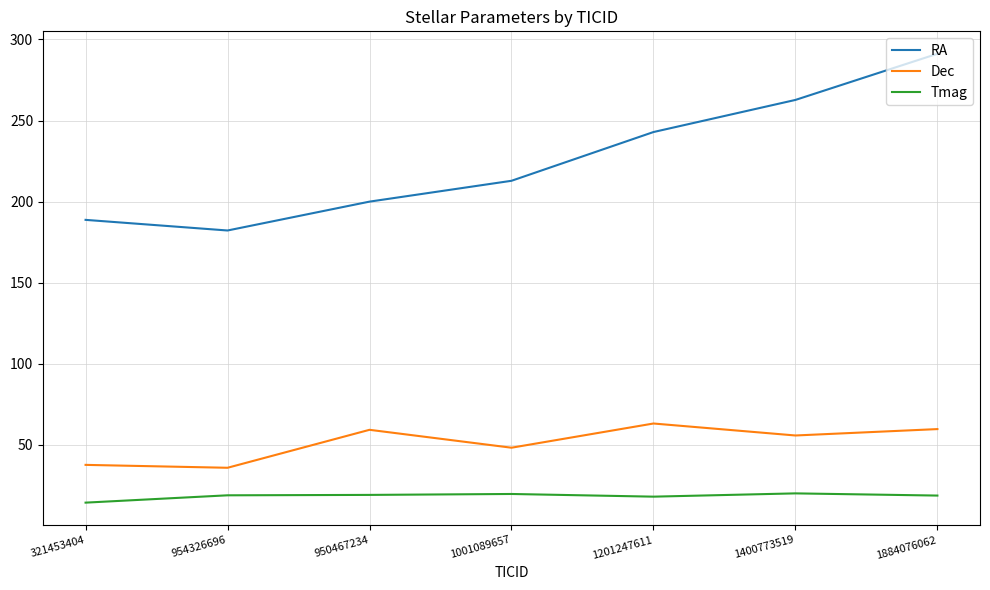

What is the sum of all RA values?

1580.5